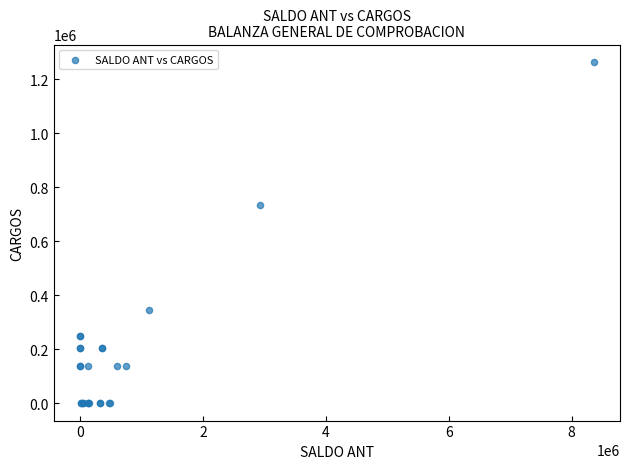

What Y value in the scatter plot is closest to 633006?

736738.4